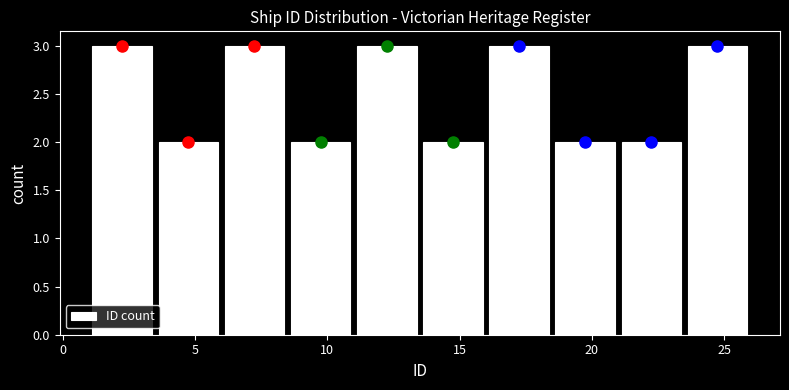

How tall is the bar that spans 16.0 to 18.5 on the x-axis? The values are not printed on the chart, so give them approximately, as read against the axis.

3